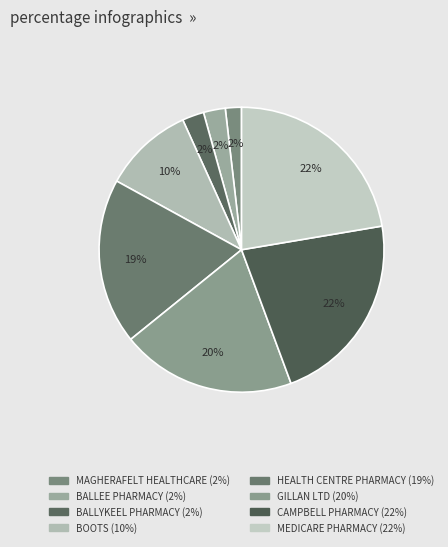

Which category has the biggest portion of the pie?

MEDICARE PHARMACY